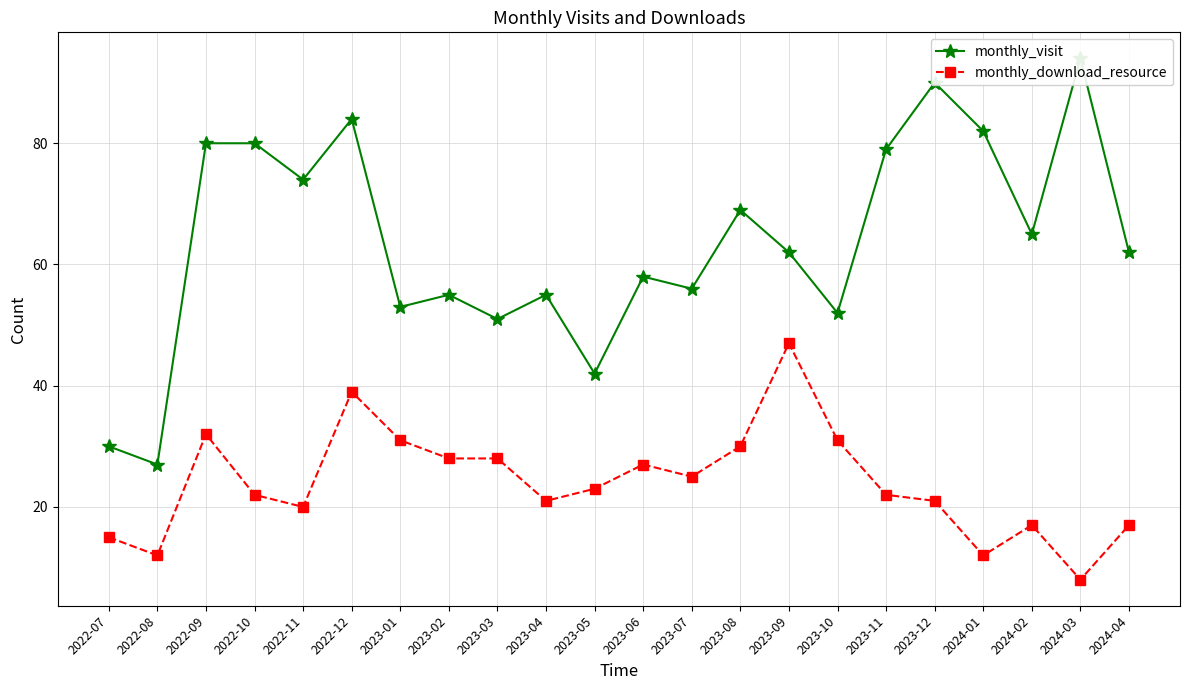

Which series has the widest spread of values?

monthly_visit